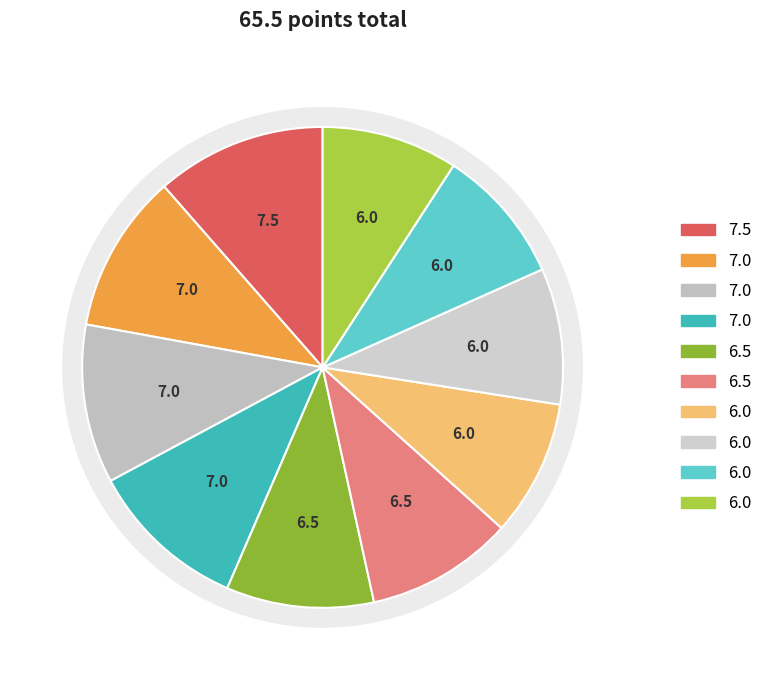

What percentage is the Lebedeva Ulyana slice, to the nearest percent?

9%